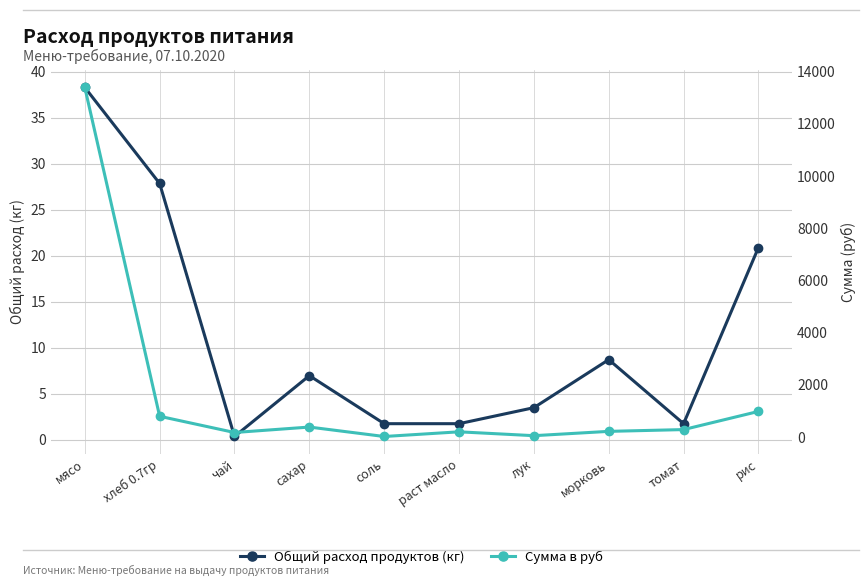

True or false: Общий расход продуктов (кг) and Сумма в руб cross at least once.

False